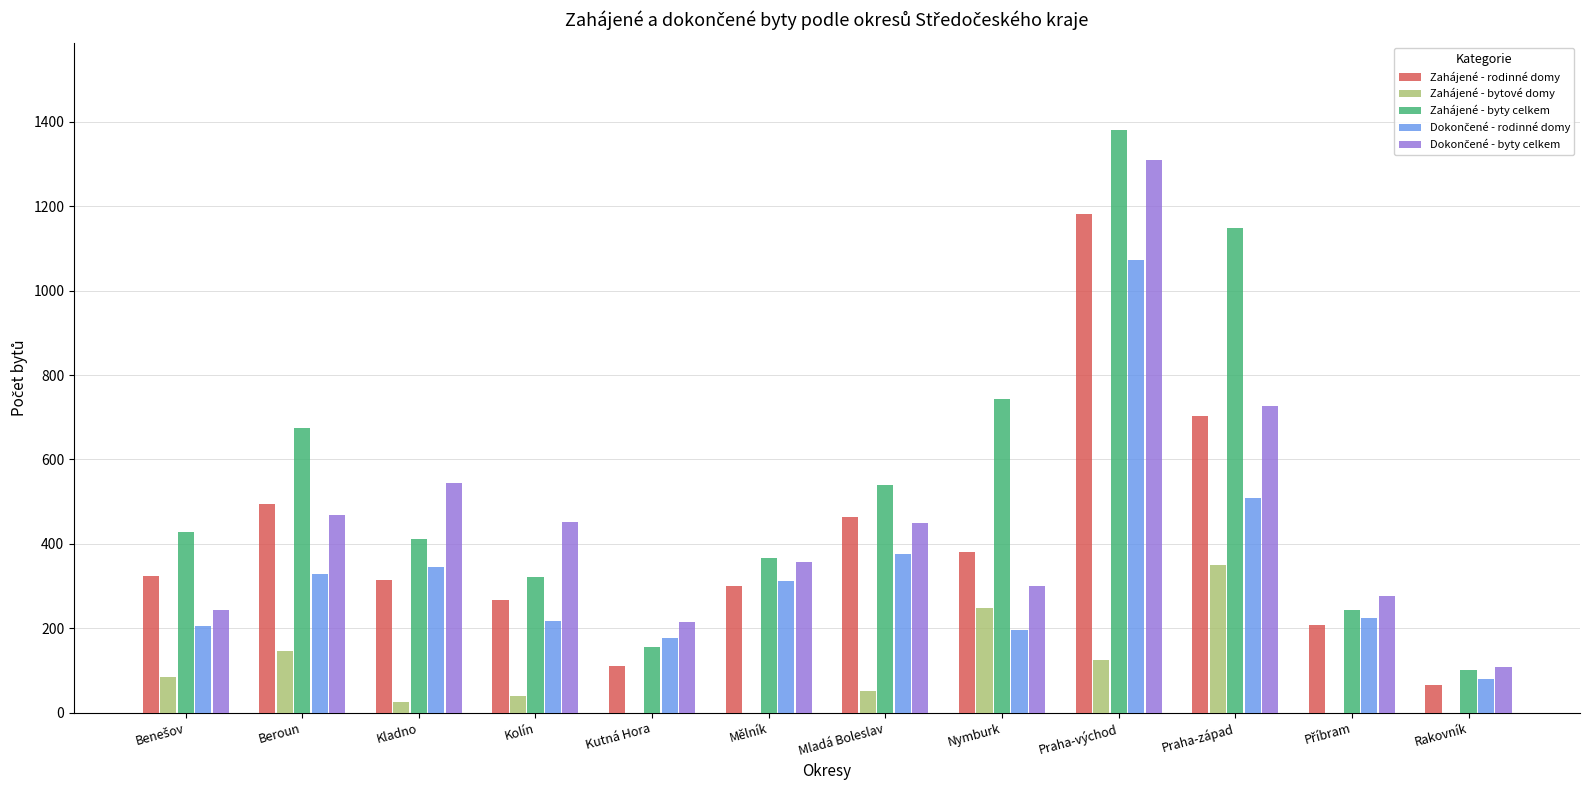

What is the total value across all series at Mladá Boleslav?

1881